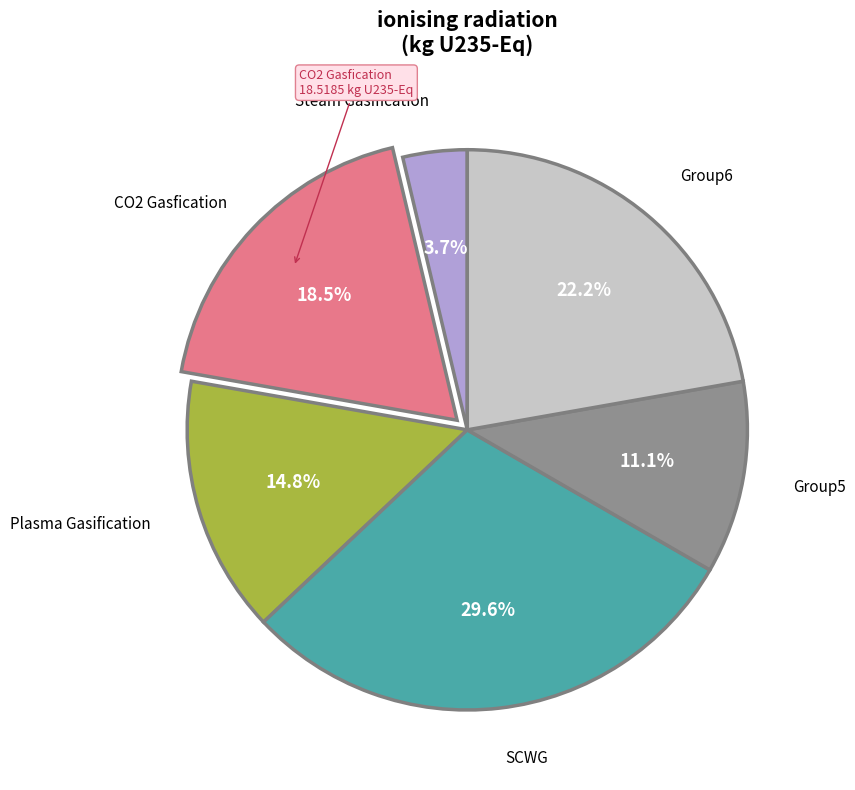

Is there any slice that represents more than half of the pie?

No